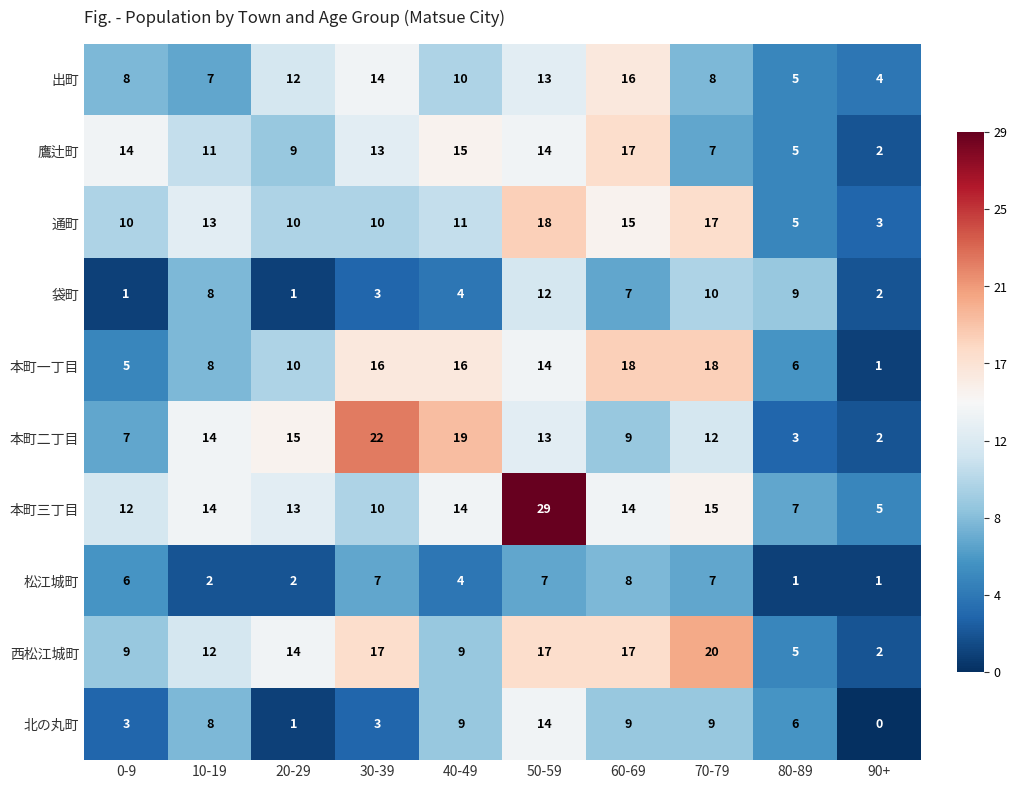

What is the total value across all series at 20-29?

87